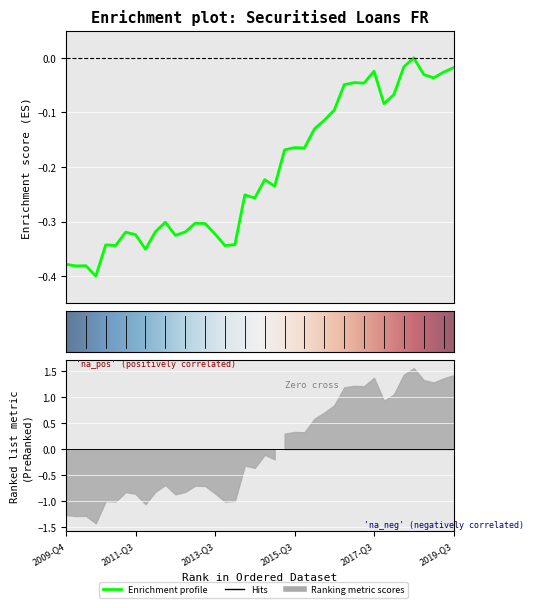

Reading left to right, what are all the values shown in this chart?

-0.4	-0.4	-0.4	-0.4	-0.3	-0.3	-0.3	-0.3	-0.4	-0.3	-0.3	-0.3	-0.3	-0.3	-0.3	-0.3	-0.3	-0.3	-0.3	-0.3	-0.2	-0.2	-0.2	-0.2	-0.2	-0.1	-0.1	-0.1	-0.0	-0.0	-0.0	-0.0	-0.1	-0.1	-0.0	0.0	-0.0	-0.0	-0.0	-0.0